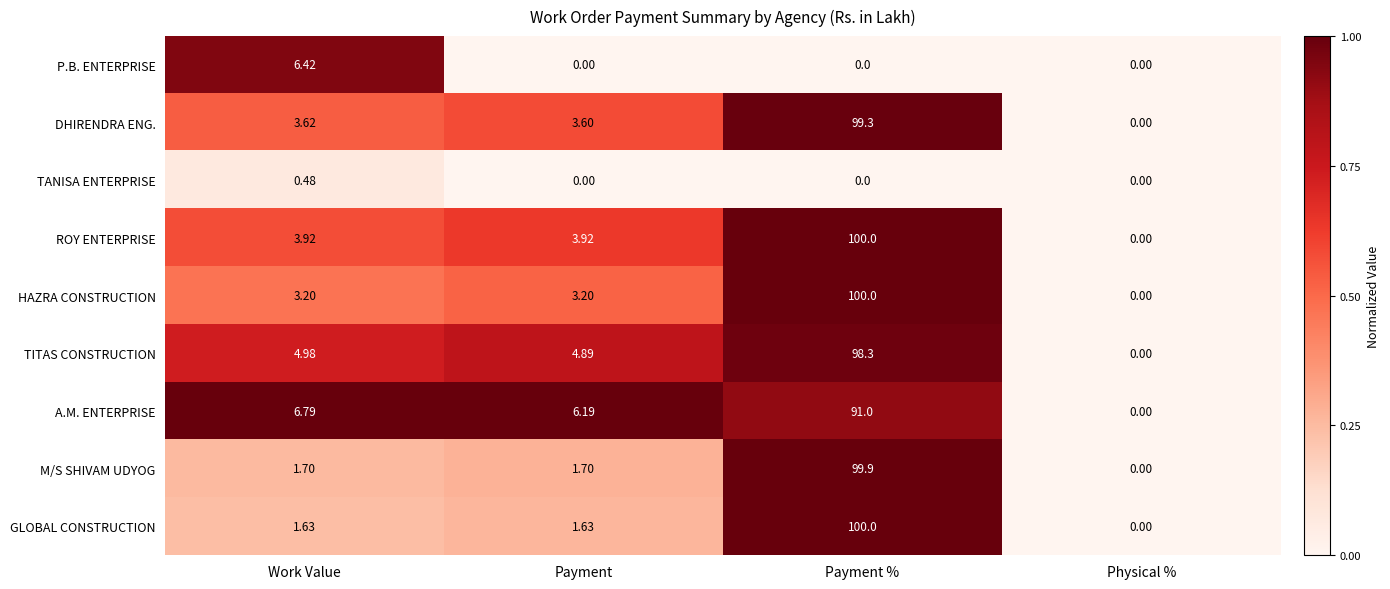

Which category has the highest value across all series?

Payment %